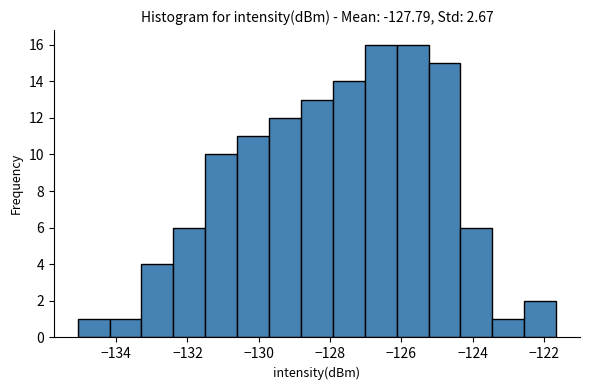

How tall is the bar that spans -127.0 to -126.2 on the x-axis? Neither the bar edges nor the heights are printed on the chart, so give them approximately, as read against the axes.

16